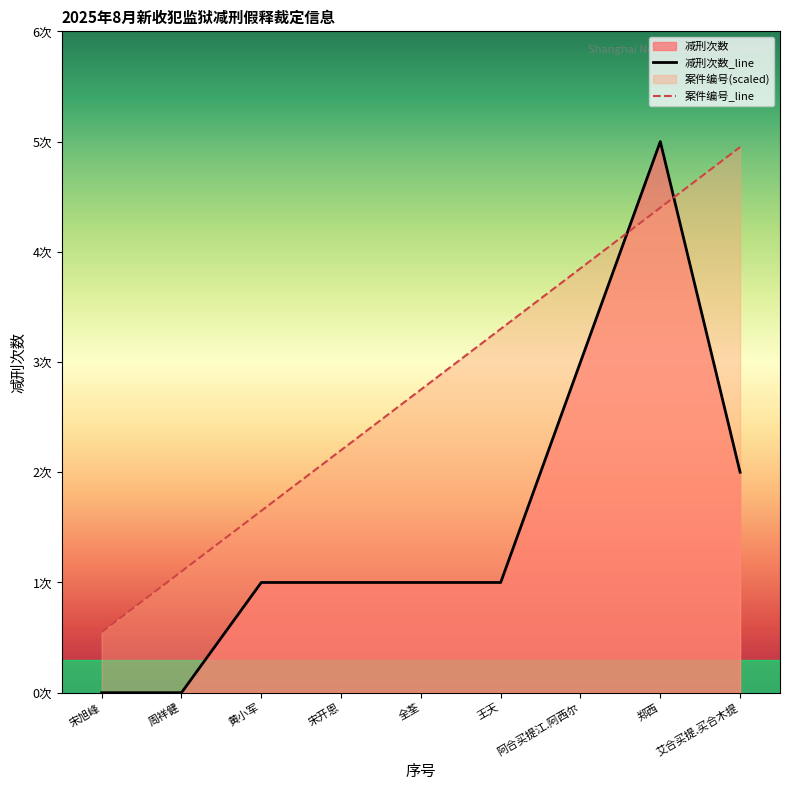

What is the difference between the 案件编号 values at 宋开恩 and 周祥健?

1.1